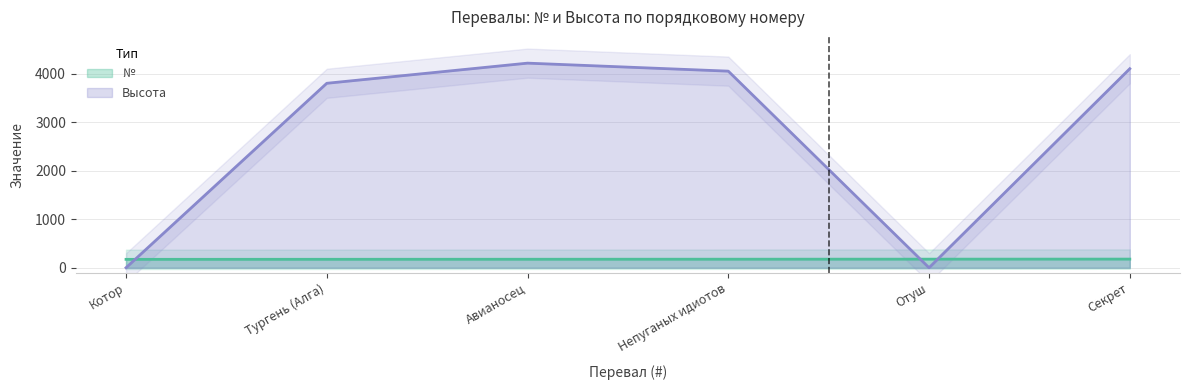

True or false: Высота has a value of 0 at Отуш.

True